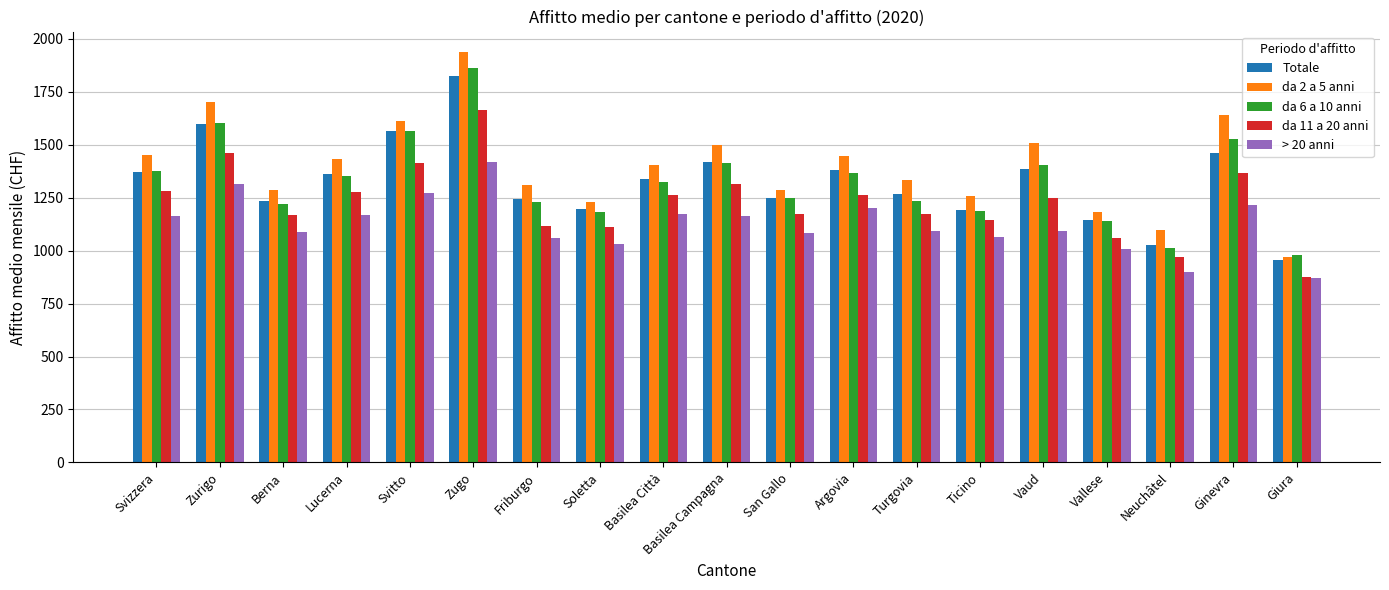

Is it true that > 20 anni equals 216 at Soletta?

False